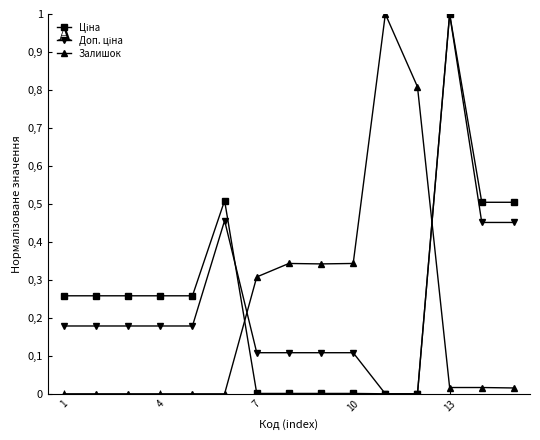

Is this an area chart (filled region under the line)?

No